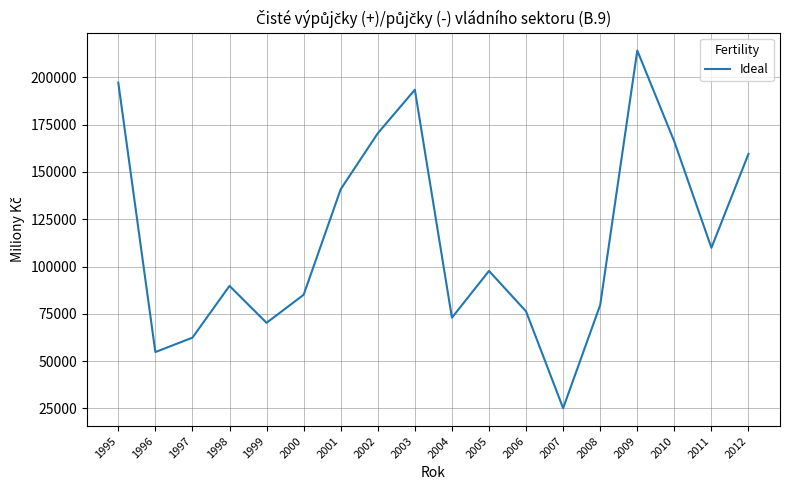

How many interior local valleys (lower than both neighbors) does the data have?

5